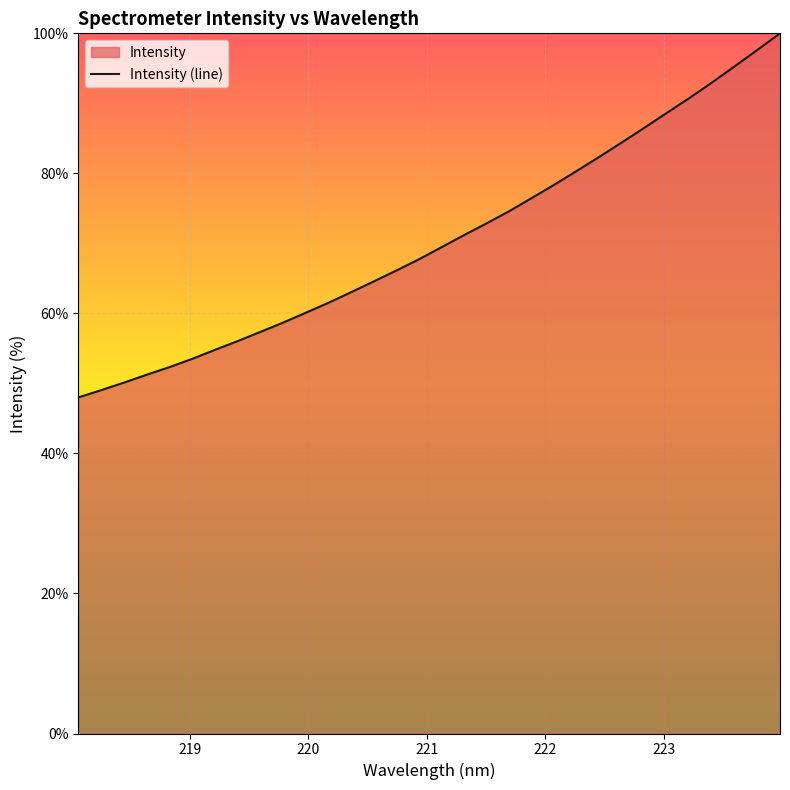

What is the difference between the maximum and minimum values?

52.0